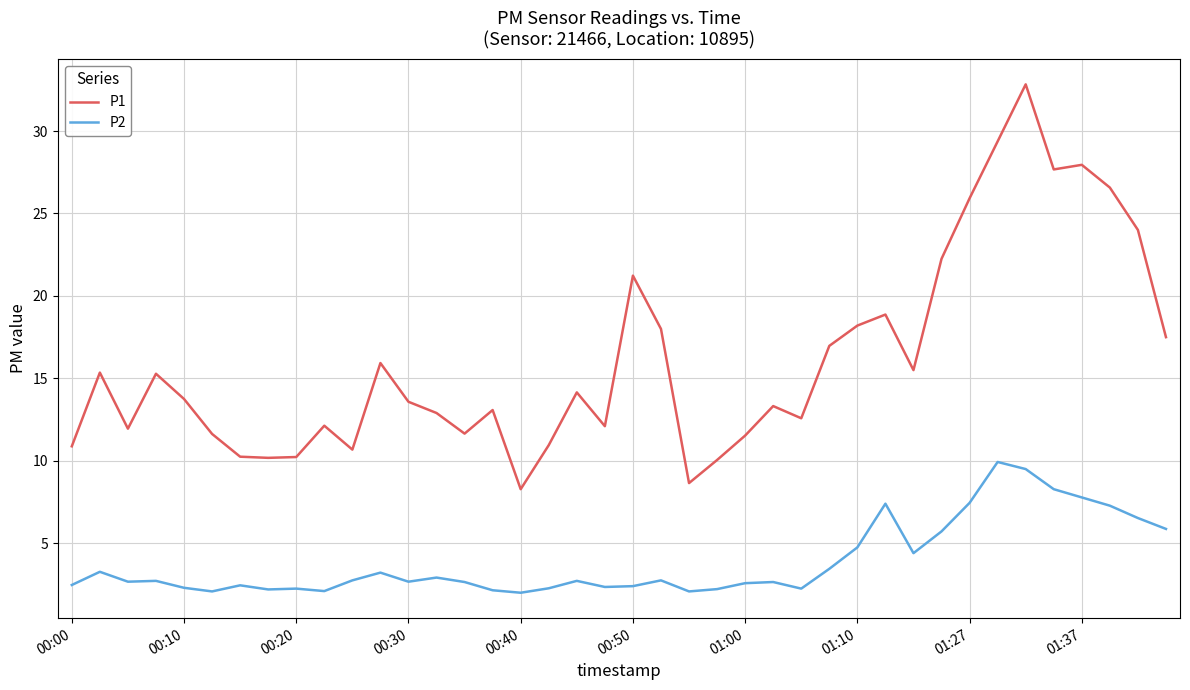

What is the maximum value shown in the chart?

32.8